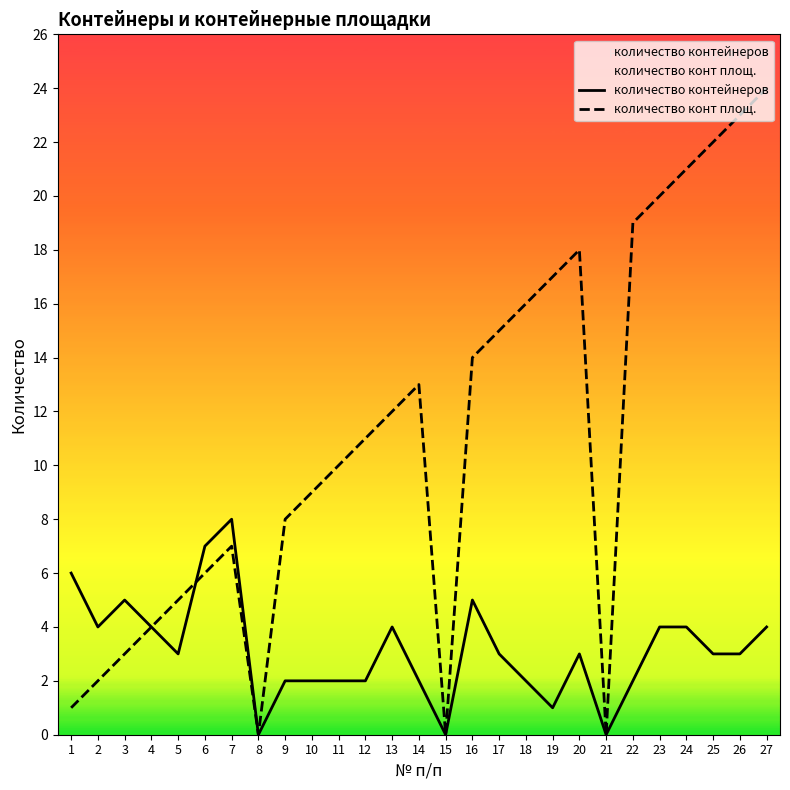

Reading right to left, extract all data points from this chart.

количество контейнеров: 27=4	26=3	25=3	24=4	23=4	22=2	21=0	20=3	19=1	18=2	17=3	16=5	15=0	14=2	13=4	12=2	11=2	10=2	9=2	8=0	7=8	6=7	5=3	4=4	3=5	2=4	1=6
количество конт площ.: 27=24	26=23	25=22	24=21	23=20	22=19	21=0	20=18	19=17	18=16	17=15	16=14	15=0	14=13	13=12	12=11	11=10	10=9	9=8	8=0	7=7	6=6	5=5	4=4	3=3	2=2	1=1